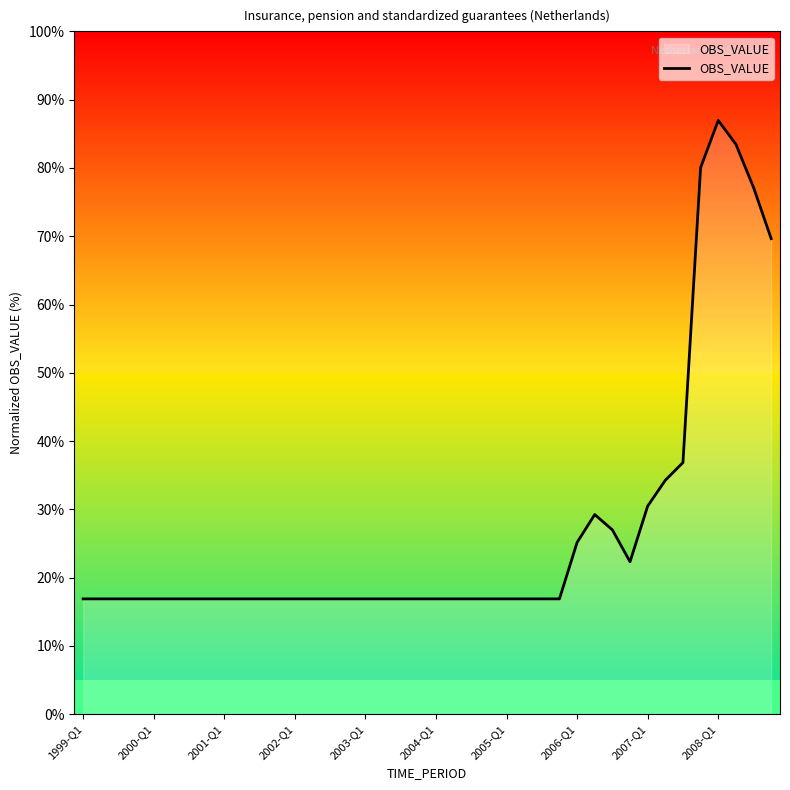

How many lines are shown in the chart?

1